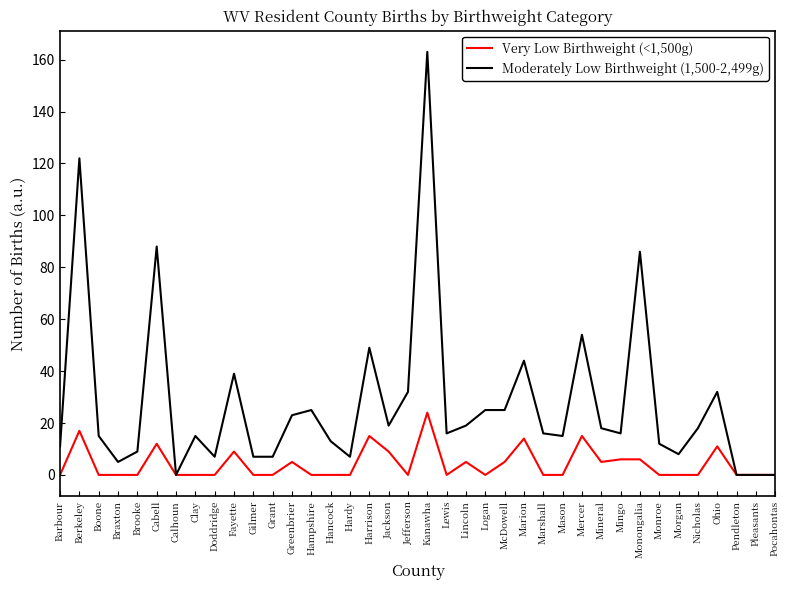

Reading left to right, transcribe all the data shown in this chart.

Very Low Birthweight (<1,500g): Barbour=0	Berkeley=17	Boone=0	Braxton=0	Brooke=0	Cabell=12	Calhoun=0	Clay=0	Doddridge=0	Fayette=9	Gilmer=0	Grant=0	Greenbrier=5	Hampshire=0	Hancock=0	Hardy=0	Harrison=15	Jackson=9	Jefferson=0	Kanawha=24	Lewis=0	Lincoln=5	Logan=0	McDowell=5	Marion=14	Marshall=0	Mason=0	Mercer=15	Mineral=5	Mingo=6	Monongalia=6	Monroe=0	Morgan=0	Nicholas=0	Ohio=11	Pendleton=0	Pleasants=0	Pocahontas=0
Moderately Low Birthweight (1,500-2,499g): Barbour=11	Berkeley=122	Boone=15	Braxton=5	Brooke=9	Cabell=88	Calhoun=0	Clay=15	Doddridge=7	Fayette=39	Gilmer=7	Grant=7	Greenbrier=23	Hampshire=25	Hancock=13	Hardy=7	Harrison=49	Jackson=19	Jefferson=32	Kanawha=163	Lewis=16	Lincoln=19	Logan=25	McDowell=25	Marion=44	Marshall=16	Mason=15	Mercer=54	Mineral=18	Mingo=16	Monongalia=86	Monroe=12	Morgan=8	Nicholas=18	Ohio=32	Pendleton=0	Pleasants=0	Pocahontas=0